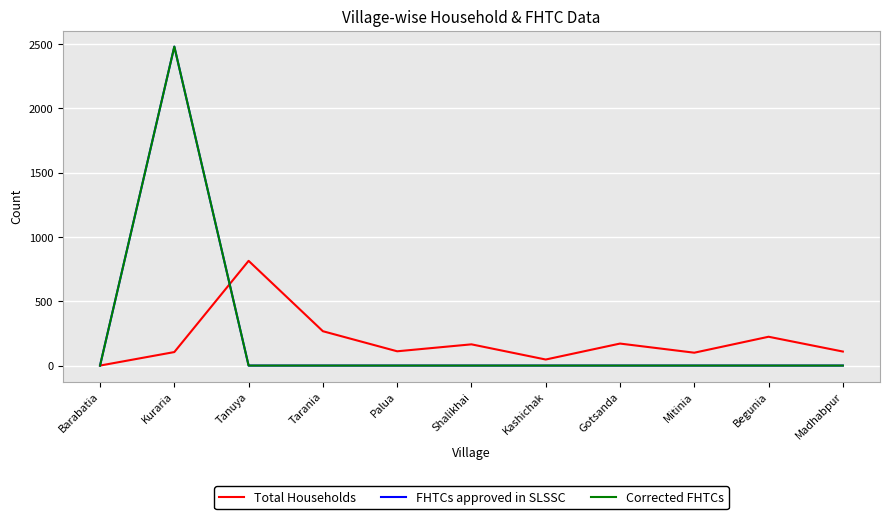

Does the chart have visible grid lines?

Yes